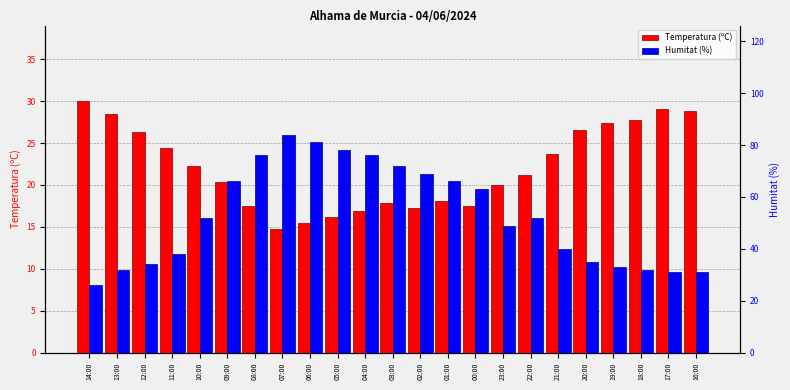

What is the minimum value for Humitat (%)?

26.0